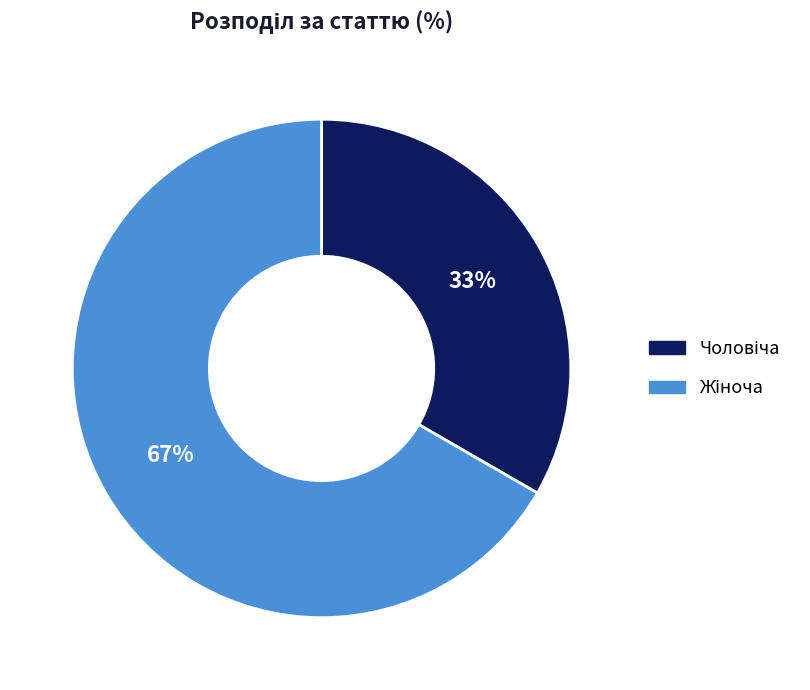

Does any single category account for the majority?

Yes